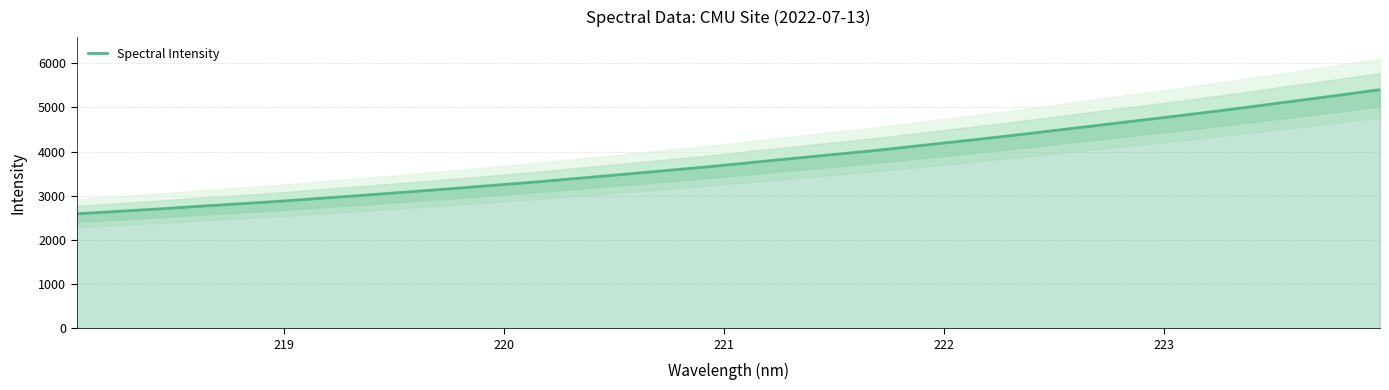

What is the sum of all values?

121786.1